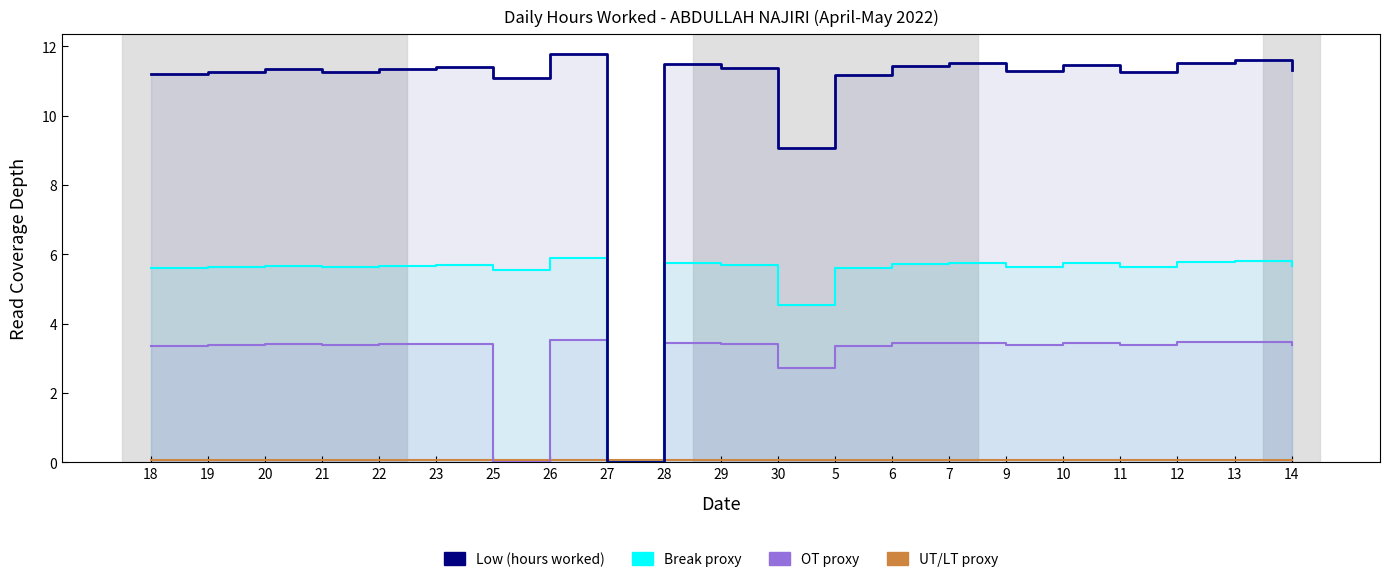

At which category does Low (hours worked) reach its first local valley?

21